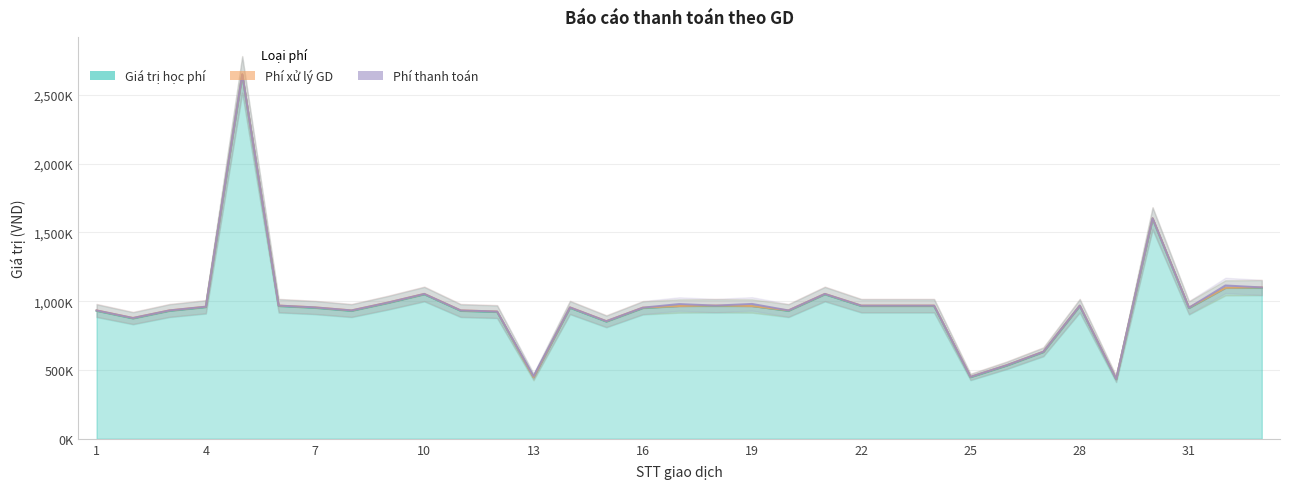

Where is Phí thanh toán nearest to the value 8776?

13